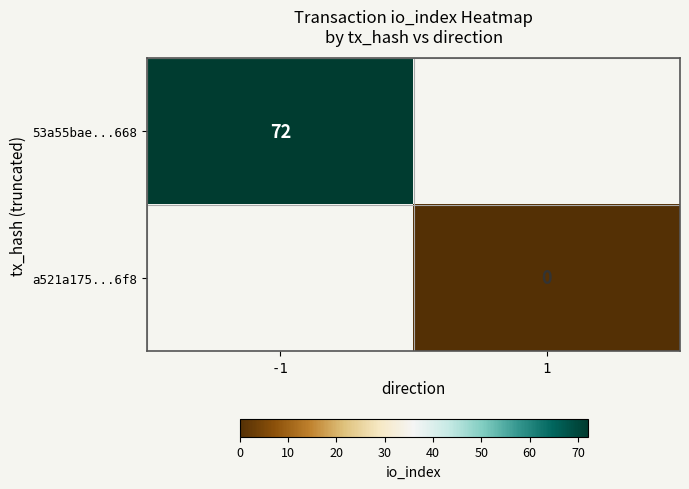

The 53a55bae...668 series shows 96 at -1. True or false?

False